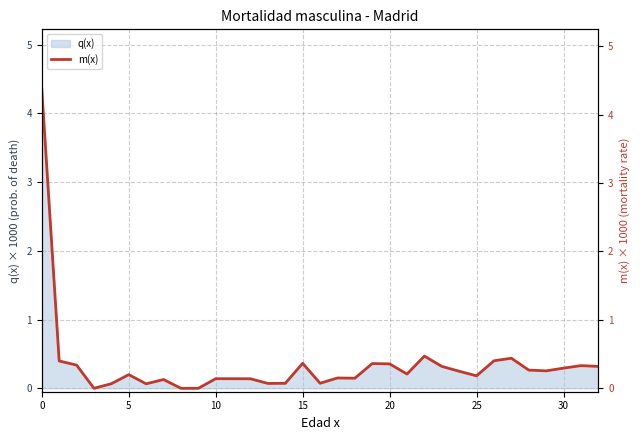

How many points are lower than both their immediate neighbors (excluding endpoints)?

8